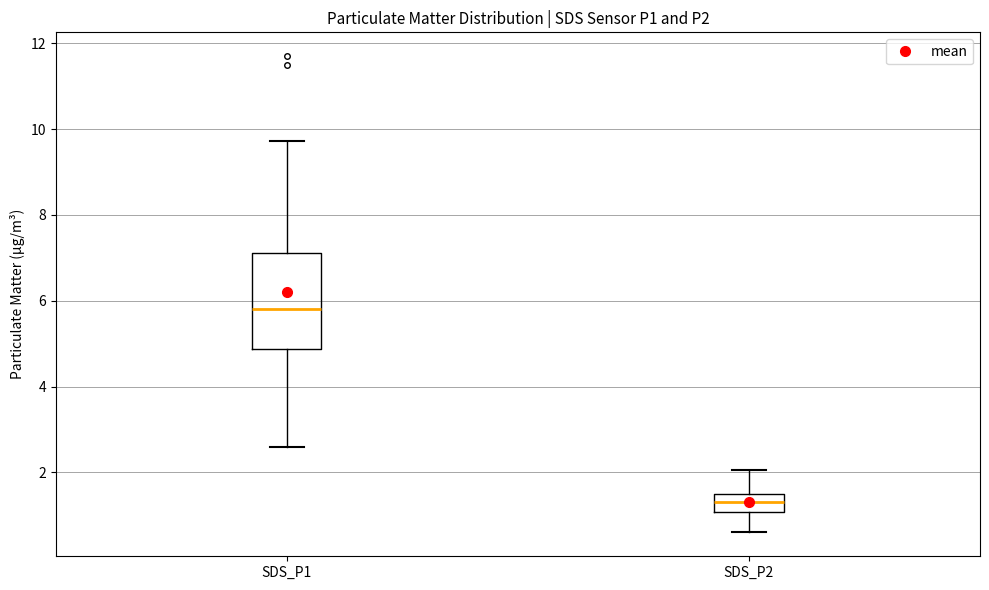

Where does the median line of the box for SDS_P2 sit on the y-axis? The values are not printed on the chart, so give them approximately, as read against the axis.

1.4